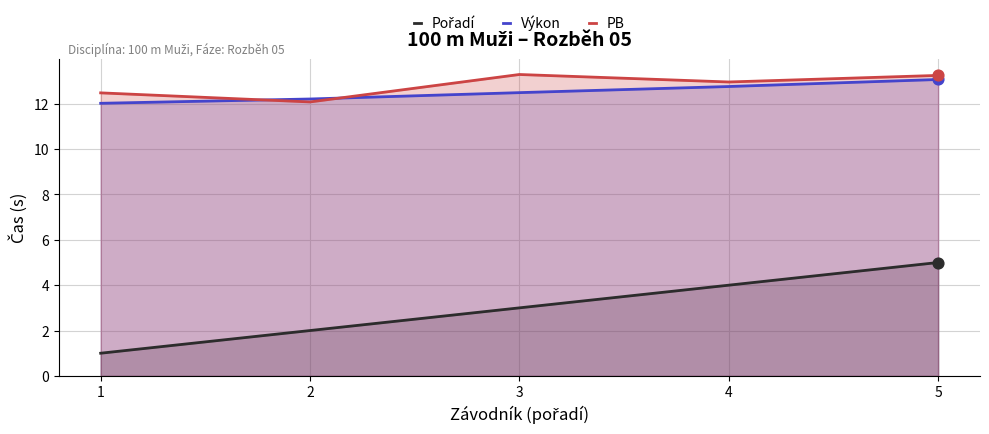

Is the value of Výkon at 3 greater than the value of PB at 5?

No